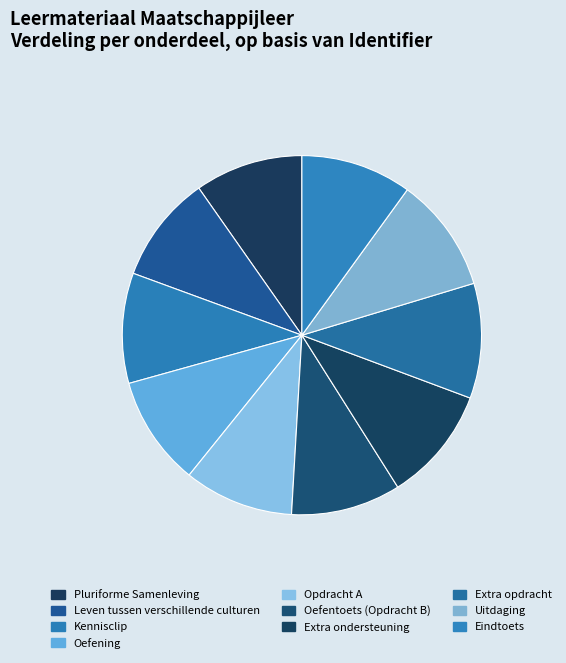

Count the number of slices in the pie.

10